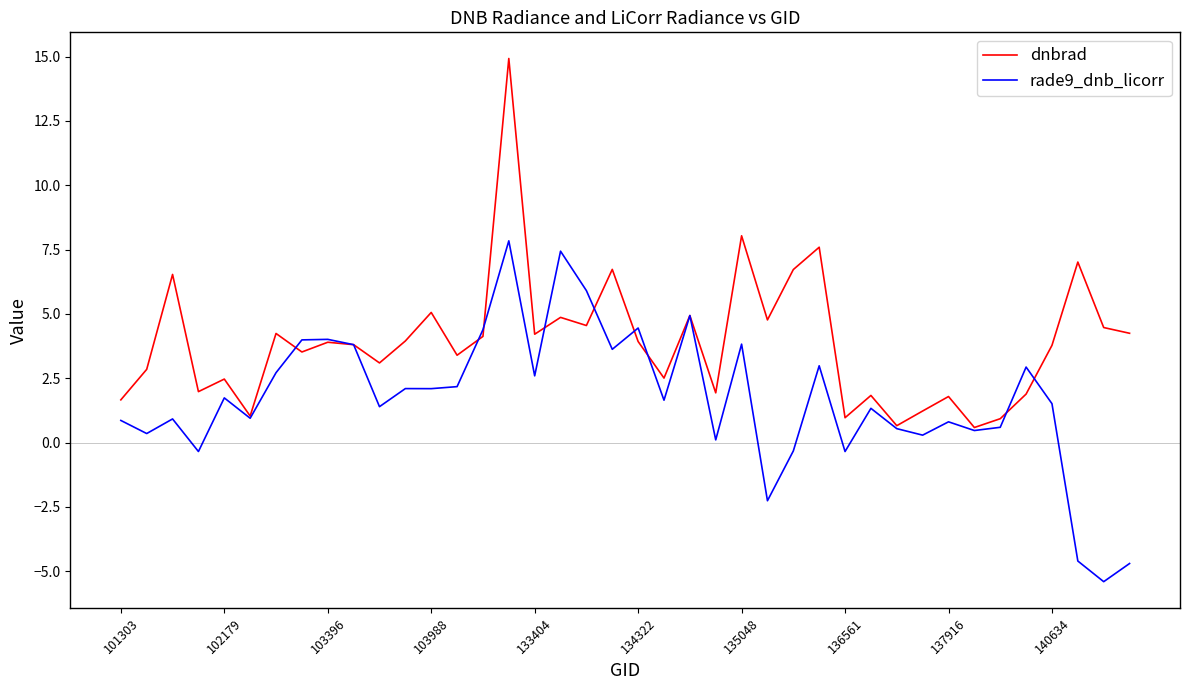

How many interior local peaks does the dnbrad series have?

14